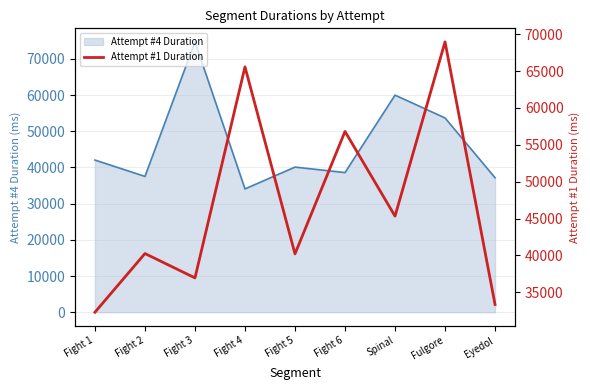

Reading left to right, what are all the values shown in this chart?

Fight 1=32299	Fight 2=40259	Fight 3=36956	Fight 4=65574	Fight 5=40214	Fight 6=56818	Spinal=45330	Fulgore=68968	Eyedol=33343